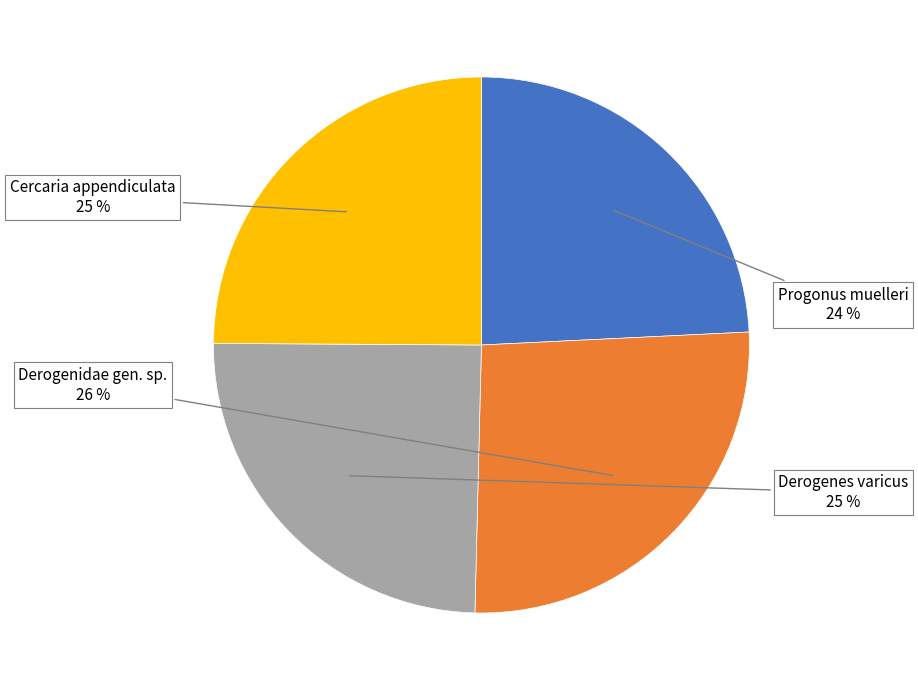

Does any single category account for the majority?

No